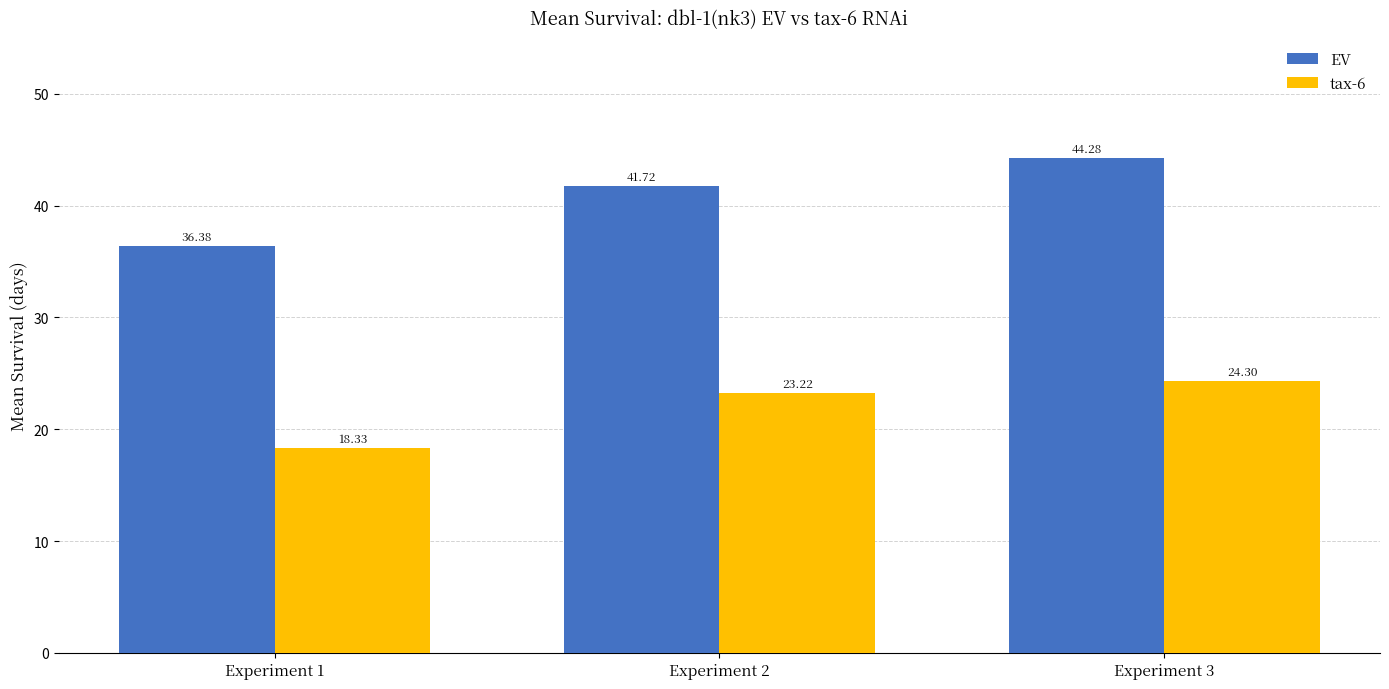

What is the highest value of the tax-6 series?

24.3